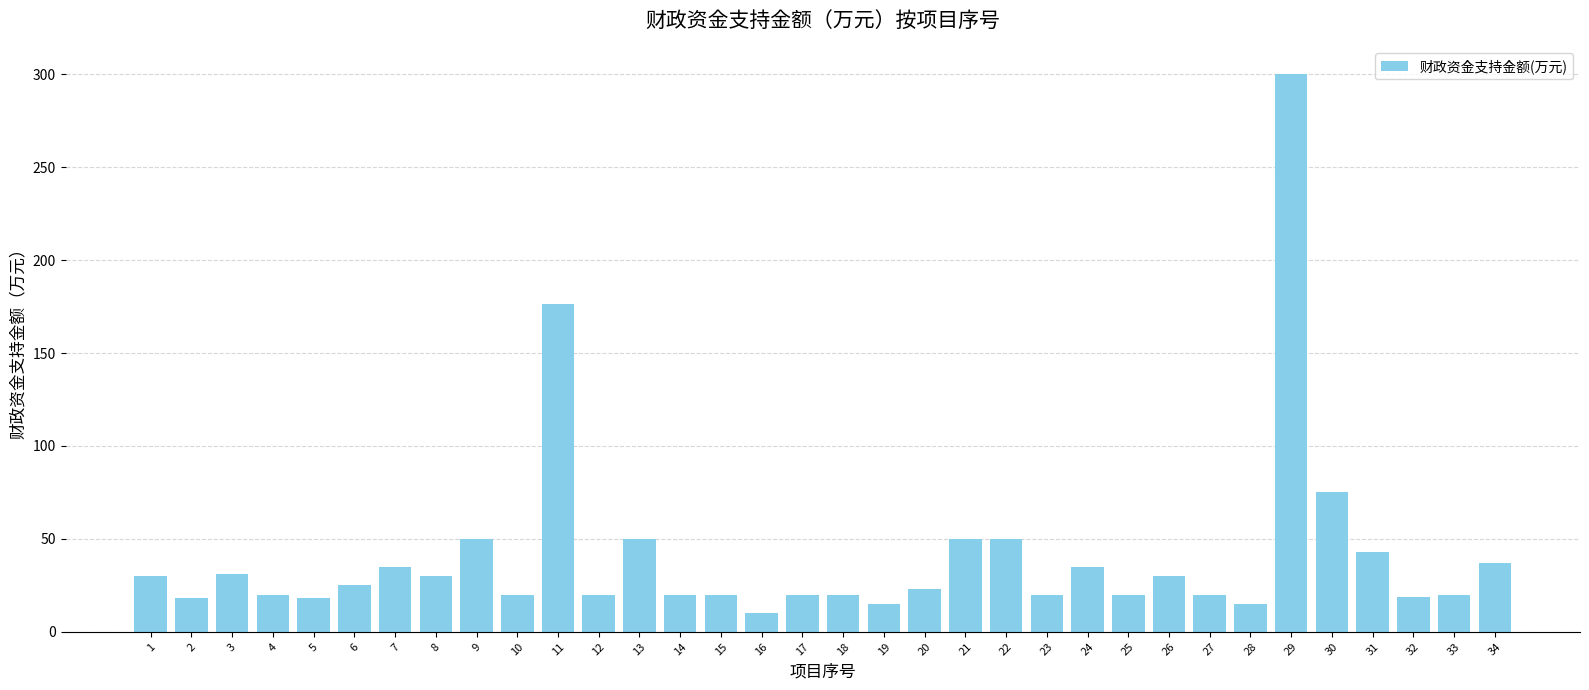

What is the value of the 28th bar from the left?

15.0